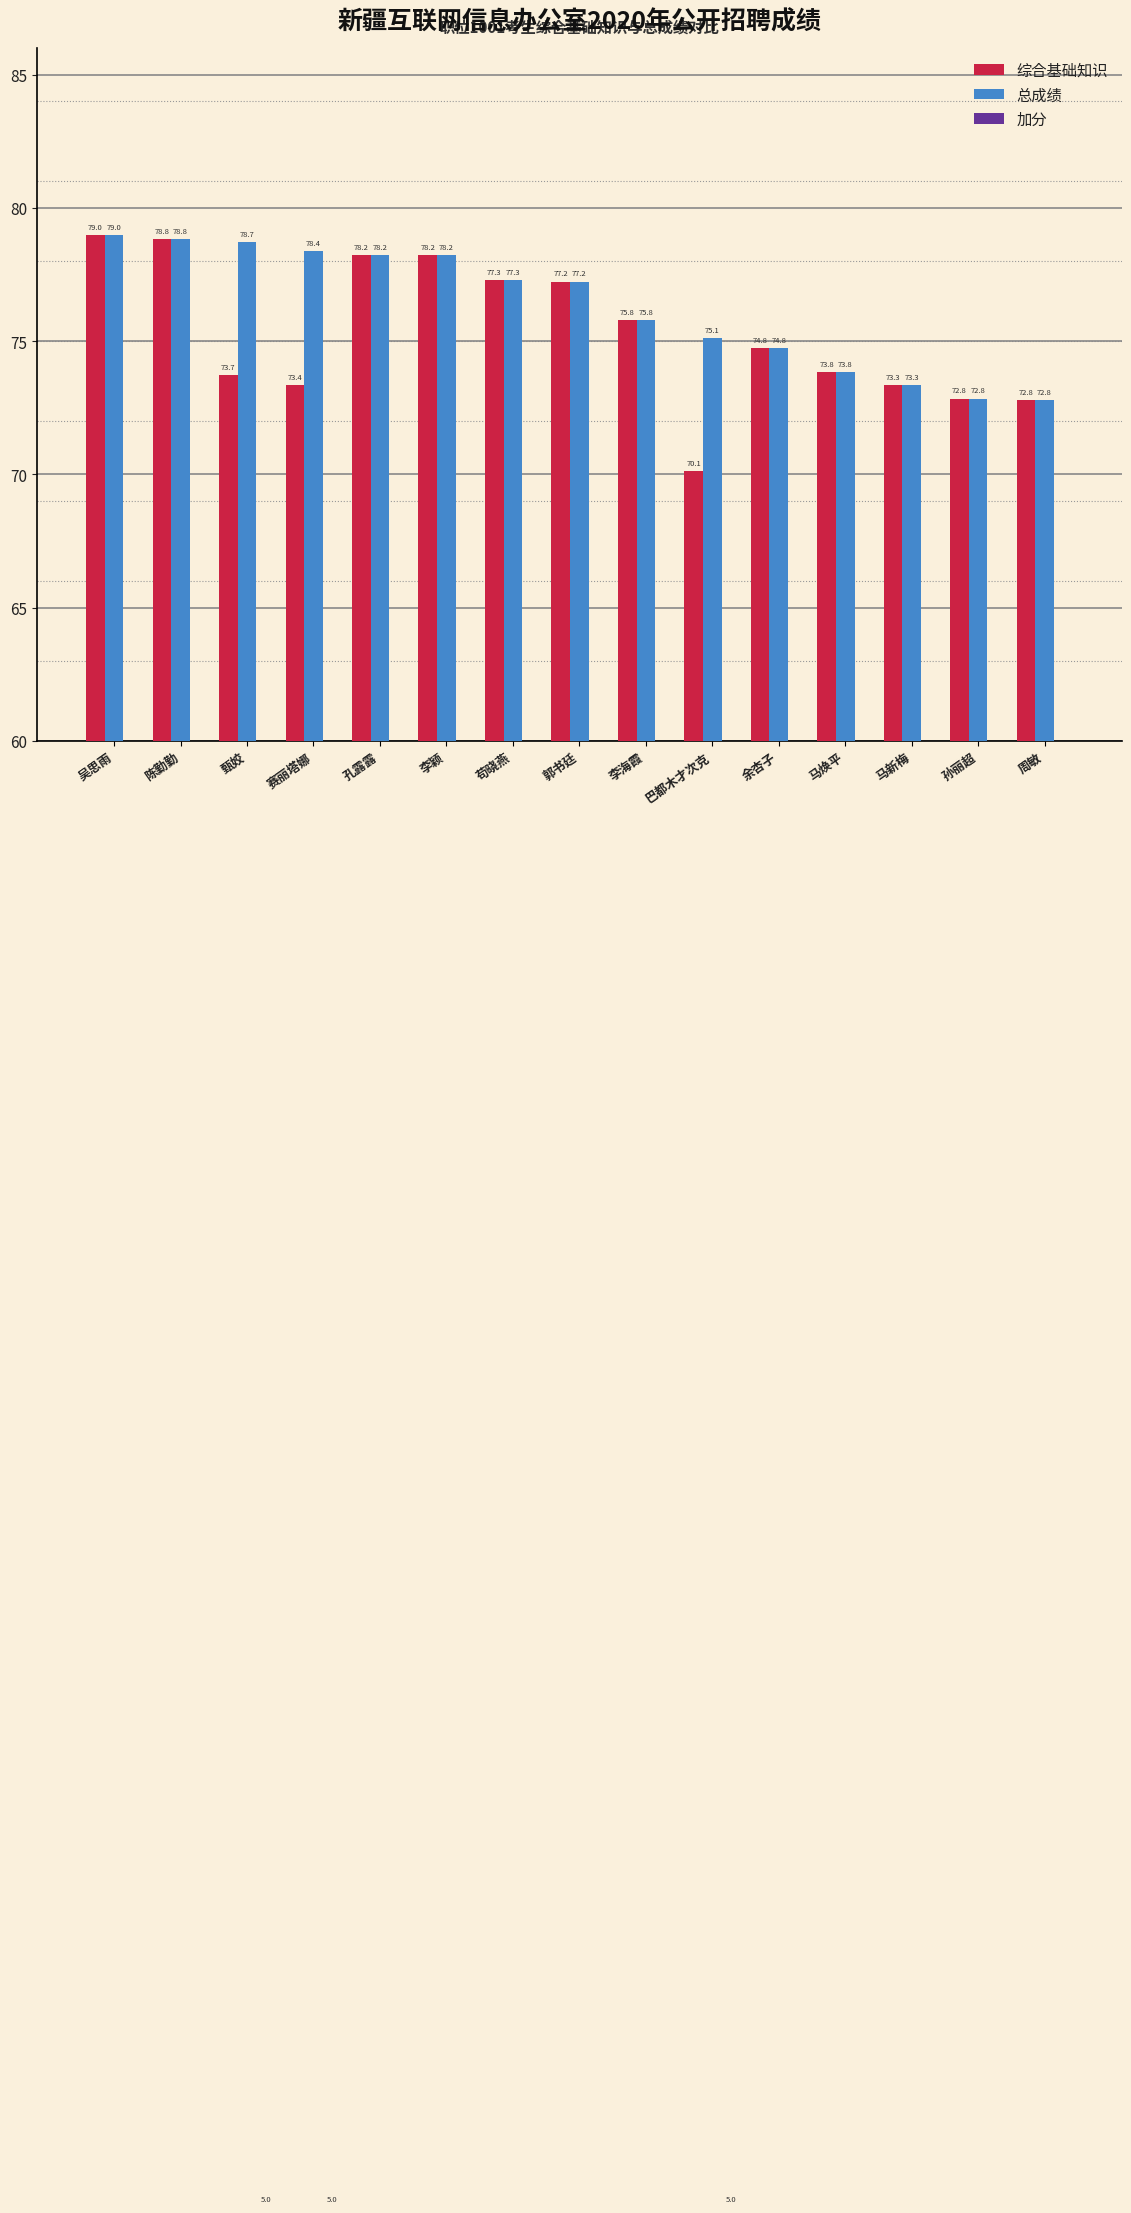

Which label corresponds to the smallest value in the chart?

吴思雨